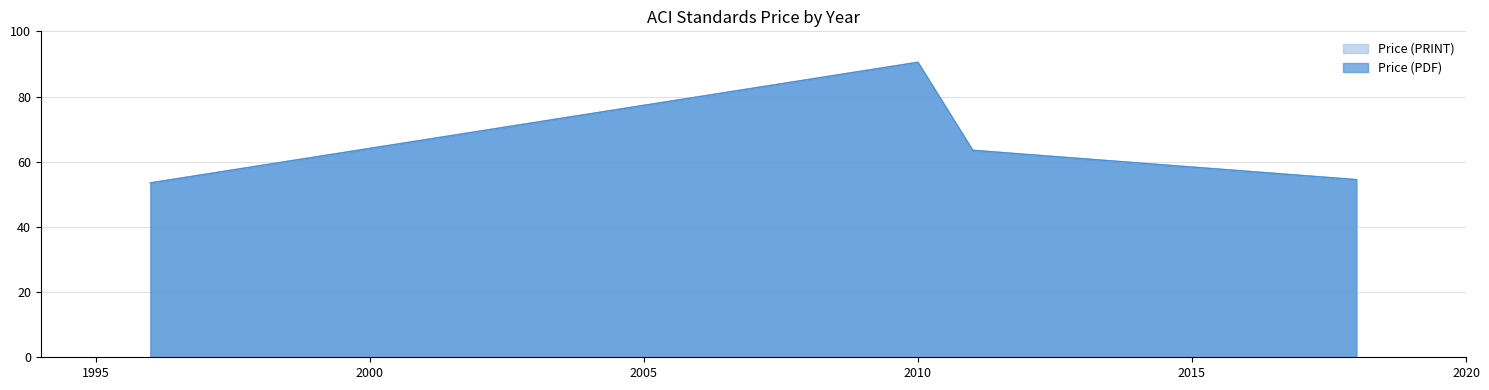

What is the difference between the maximum and minimum values in the Price (PRINT) series?

37.0